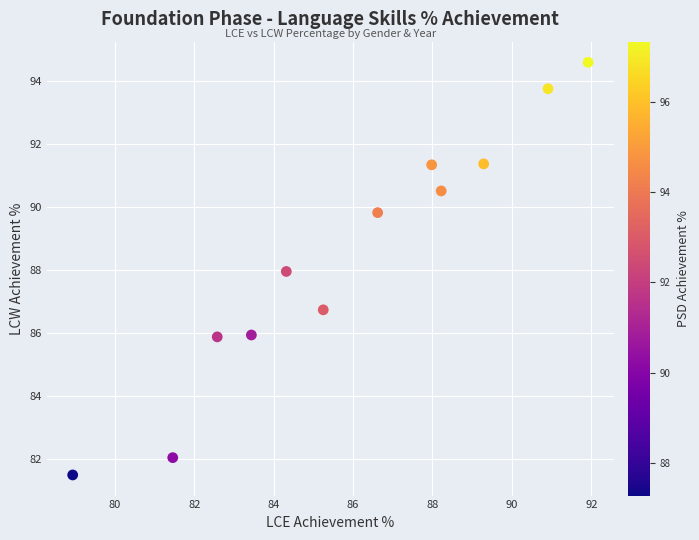

What is the range of X values (max minus min)?

13.0